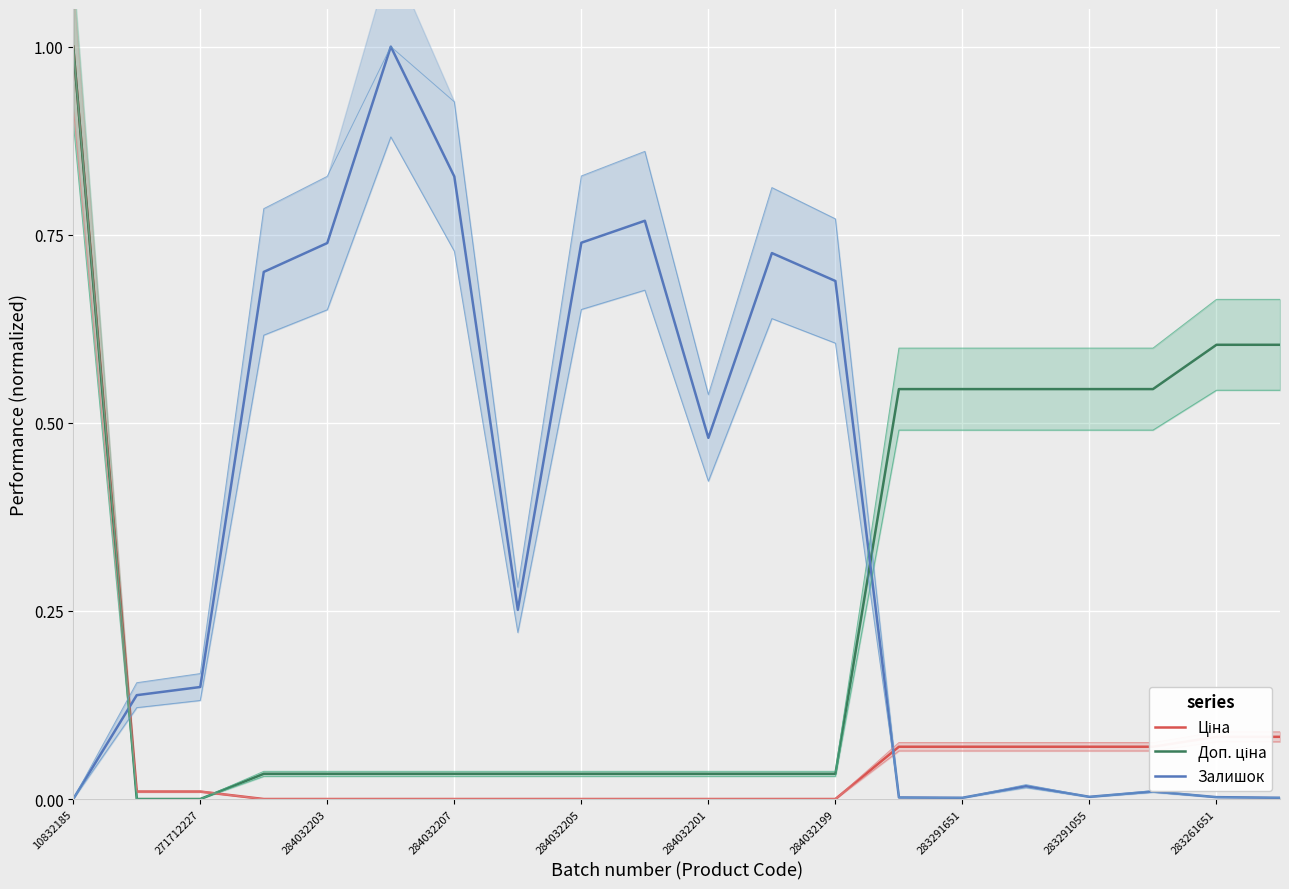

Which series has the widest spread of values?

Ціна